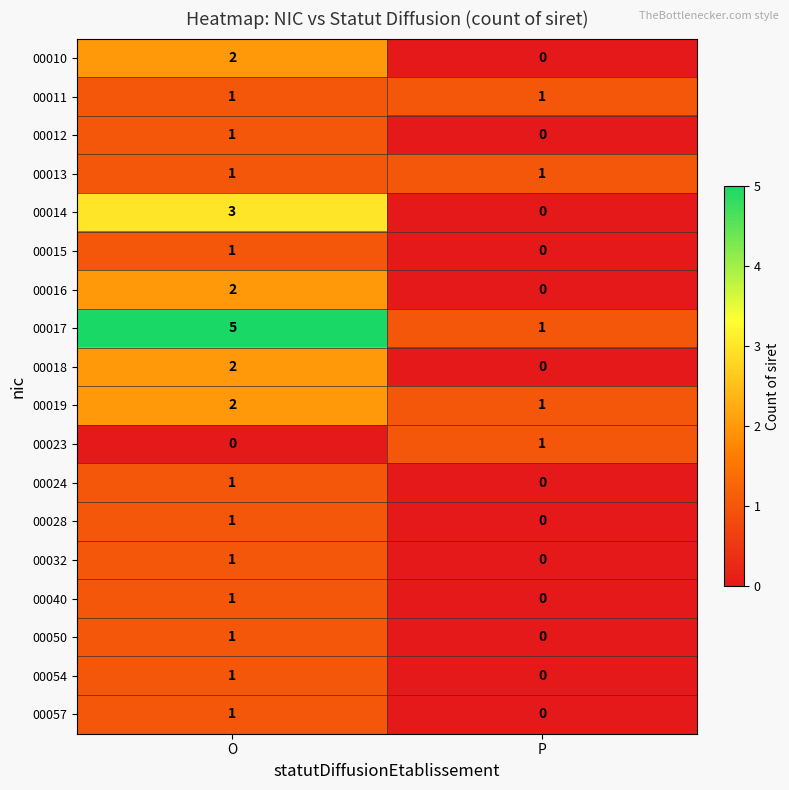

At which label is 00050 closest to 0?

P